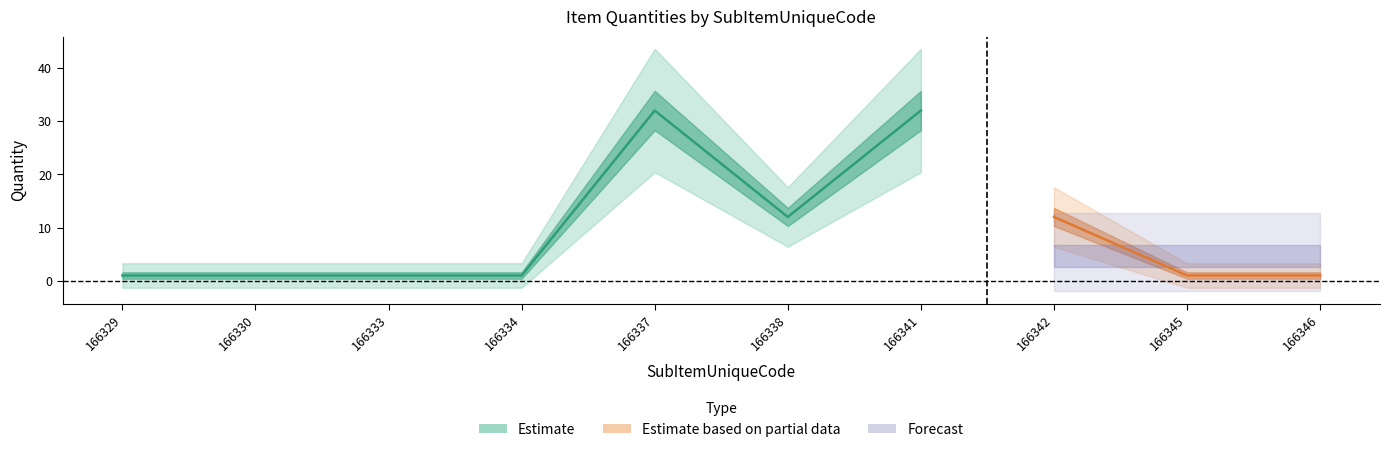

Which label corresponds to the smallest value in the chart?

166329